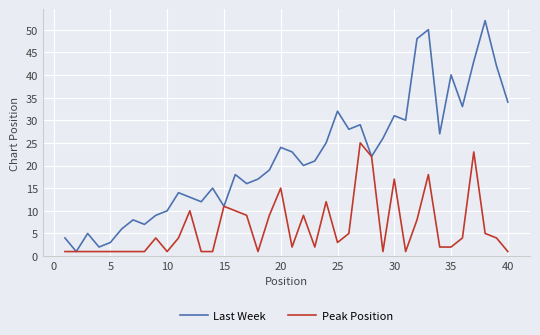

Rank the series by their average value, from highest to lowest.

Last Week, Peak Position